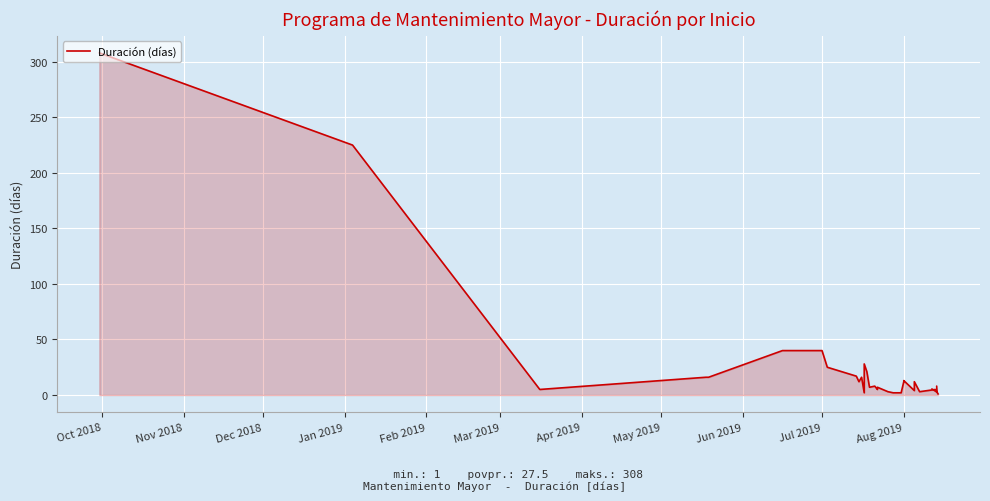

What is the minimum value shown in the chart?

1